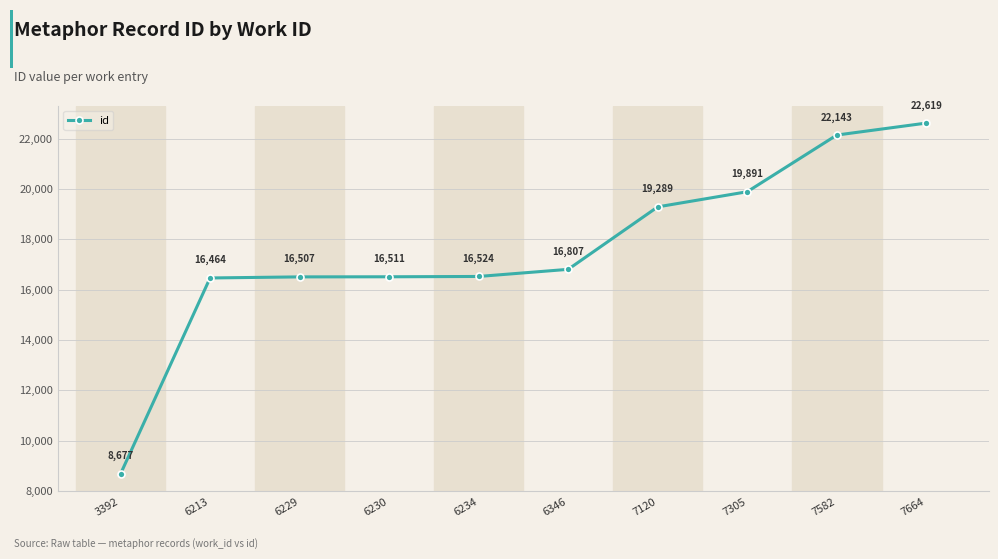

True or false: the data has more than 0 interior local peaks.

False